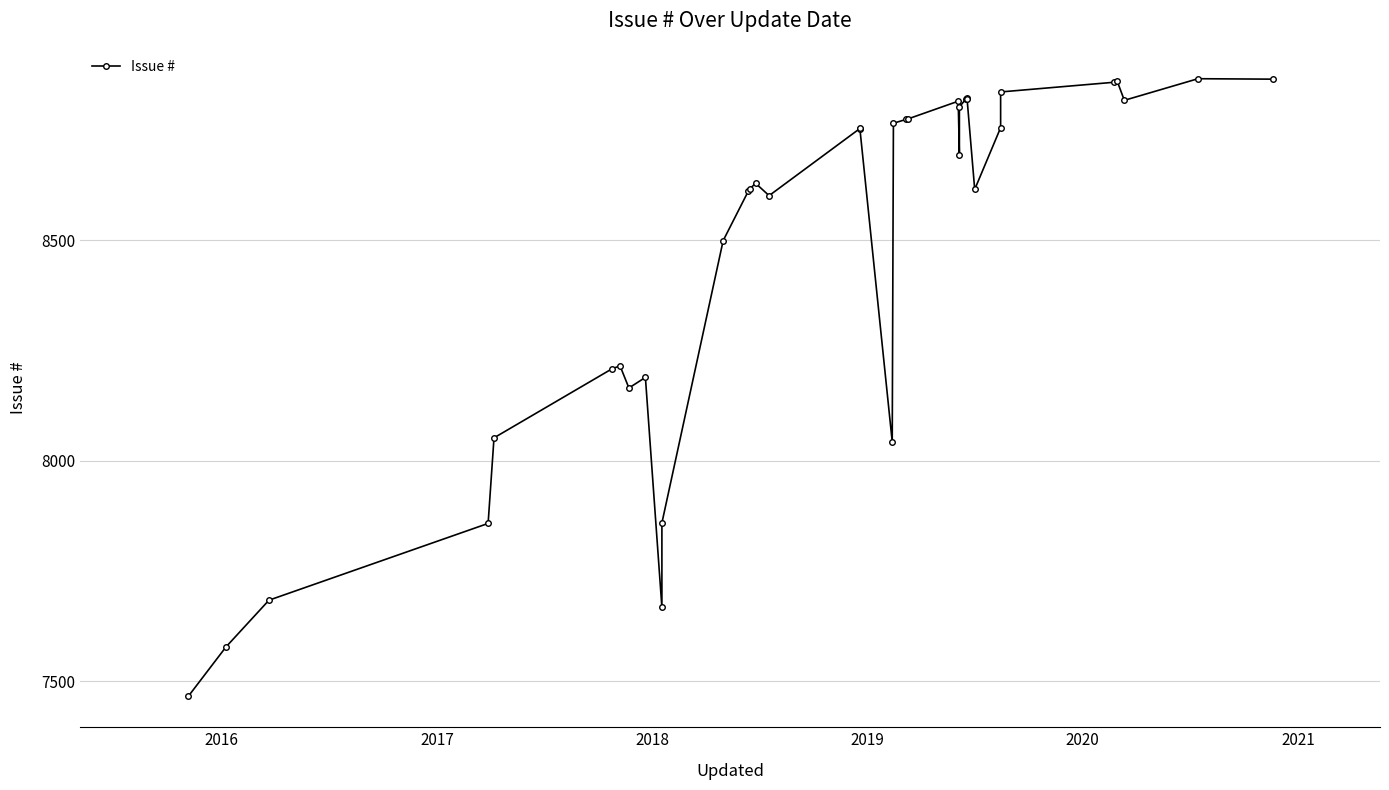

What is the difference between the maximum and minimum values?

1400